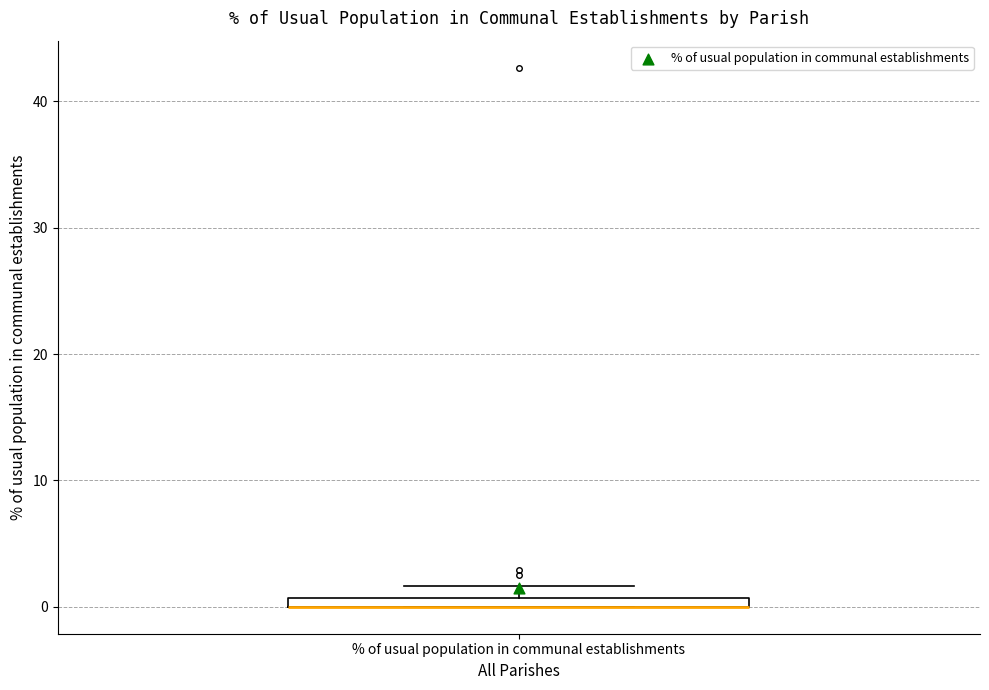

Where is the lower edge of the box for % of usual population in communal establishments on the y-axis? The values are not printed on the chart, so give them approximately, as read against the axis.

0